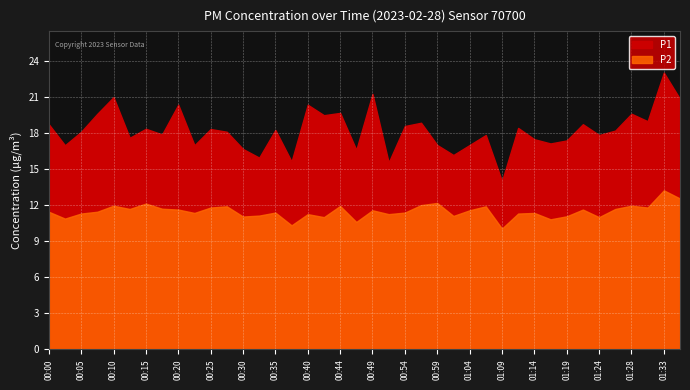

True or false: P2 has a value of 3.2 at 00:57.

False